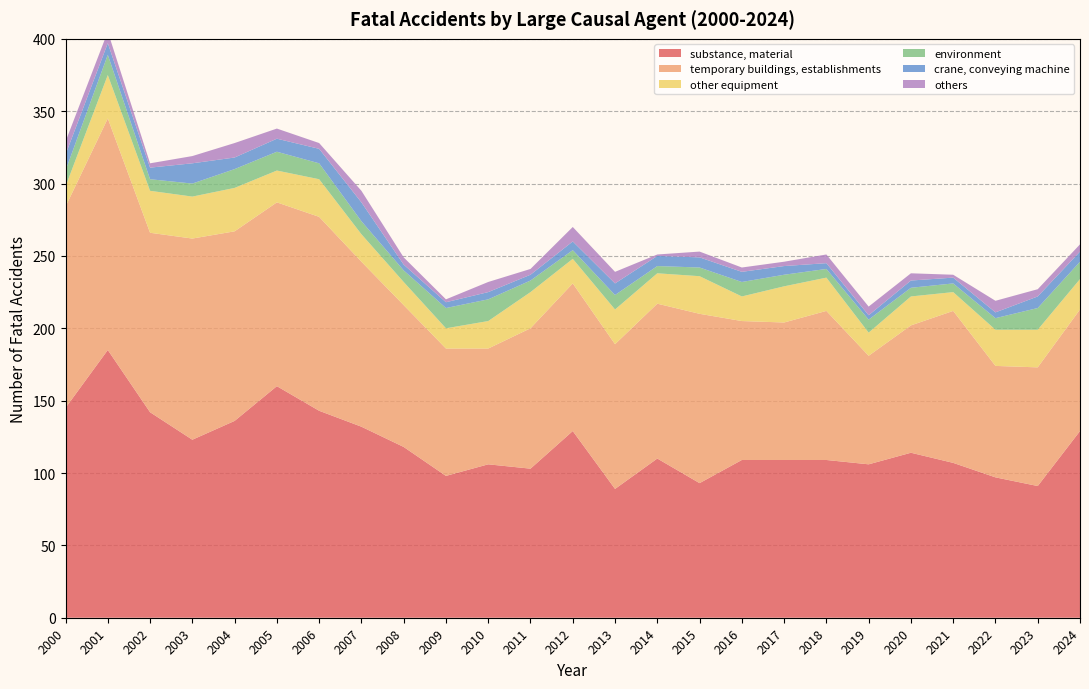

Reading left to right, list all the values displayed in this chart.

substance, material: 2000=145	2001=185	2002=142	2003=123	2004=136	2005=160	2006=143	2007=132	2008=118	2009=98	2010=106	2011=103	2012=129	2013=89	2014=110	2015=93	2016=109	2017=109	2018=109	2019=106	2020=114	2021=107	2022=97	2023=91	2024=129
temporary buildings, establishments: 2000=139	2001=160	2002=124	2003=139	2004=131	2005=127	2006=134	2007=114	2008=98	2009=88	2010=80	2011=97	2012=102	2013=100	2014=107	2015=117	2016=96	2017=95	2018=103	2019=75	2020=88	2021=105	2022=77	2023=82	2024=84
other equipment: 2000=14	2001=30	2002=29	2003=29	2004=30	2005=22	2006=26	2007=19	2008=16	2009=14	2010=19	2011=25	2012=17	2013=24	2014=21	2015=26	2016=17	2017=25	2018=23	2019=16	2020=20	2021=13	2022=25	2023=26	2024=21
environment: 2000=11	2001=14	2002=8	2003=9	2004=13	2005=13	2006=11	2007=9	2008=8	2009=14	2010=15	2011=8	2012=6	2013=10	2014=5	2015=6	2016=10	2017=8	2018=6	2019=9	2020=6	2021=6	2022=8	2023=15	2024=12
crane, conveying machine: 2000=11	2001=8	2002=8	2003=14	2004=8	2005=9	2006=10	2007=13	2008=4	2009=4	2010=5	2011=4	2012=6	2013=8	2014=7	2015=7	2016=7	2017=6	2018=4	2019=3	2020=5	2021=4	2022=4	2023=8	2024=7
others: 2000=9	2001=8	2002=3	2003=5	2004=10	2005=7	2006=4	2007=8	2008=5	2009=2	2010=7	2011=4	2012=10	2013=8	2014=1	2015=4	2016=3	2017=3	2018=6	2019=6	2020=5	2021=2	2022=8	2023=5	2024=5